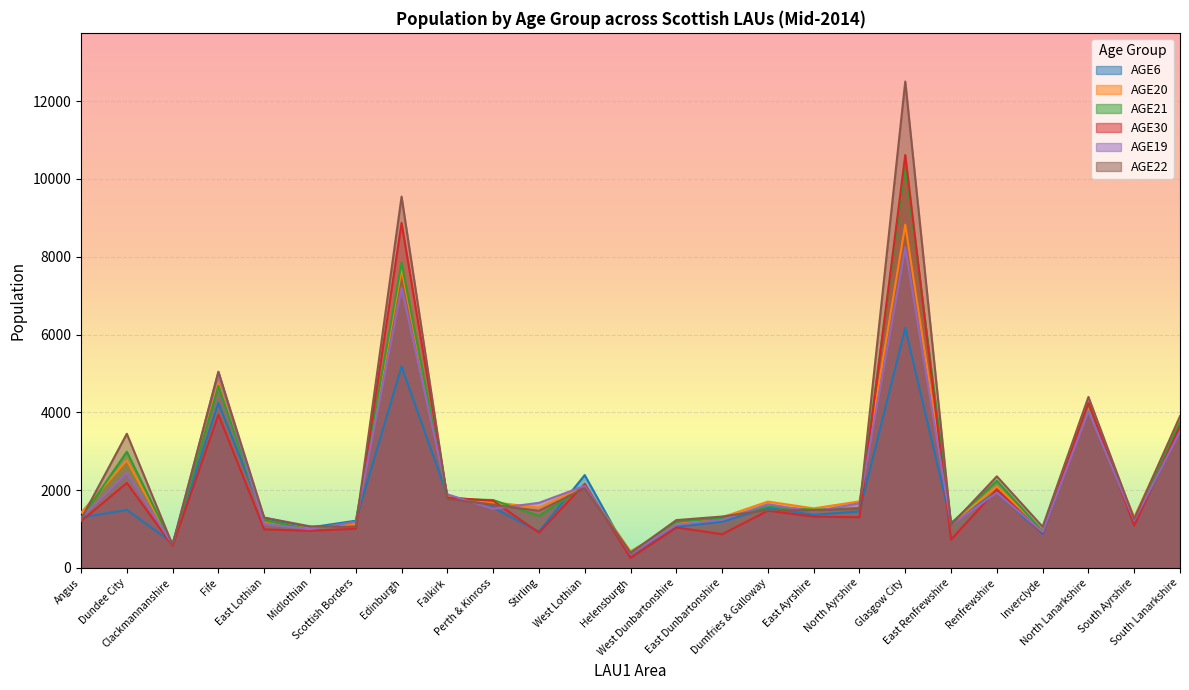

How many interior local valleys does the AGE6 series have?

8